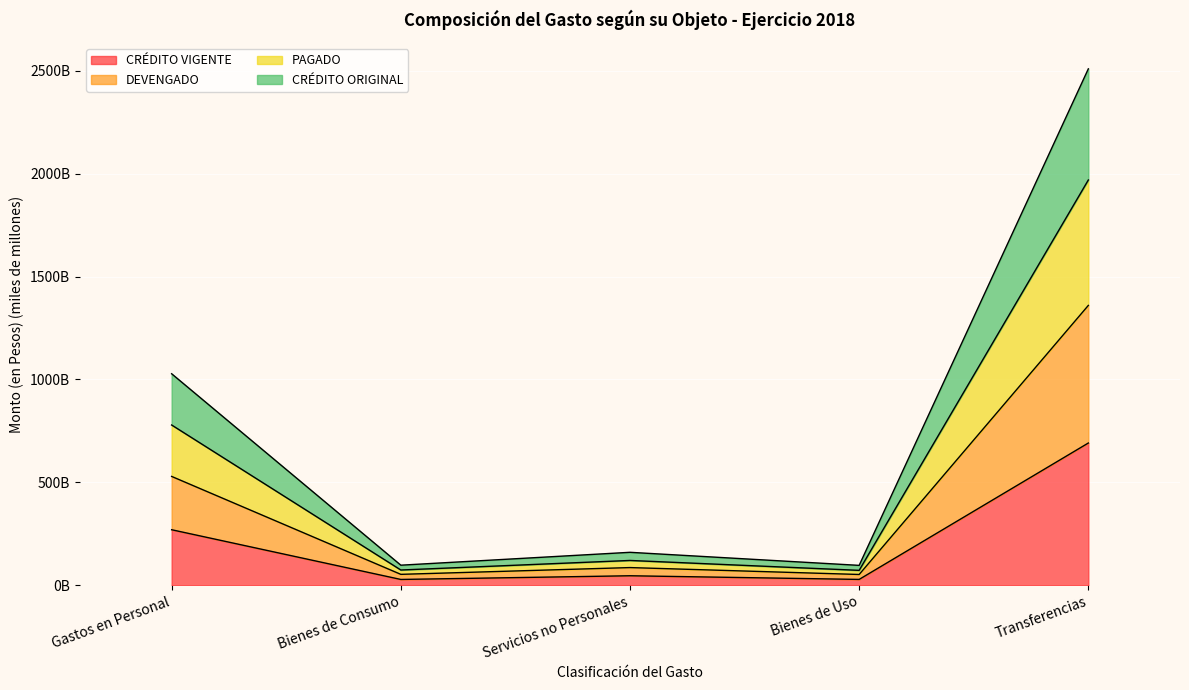

What position from the right is Transferencias?

1